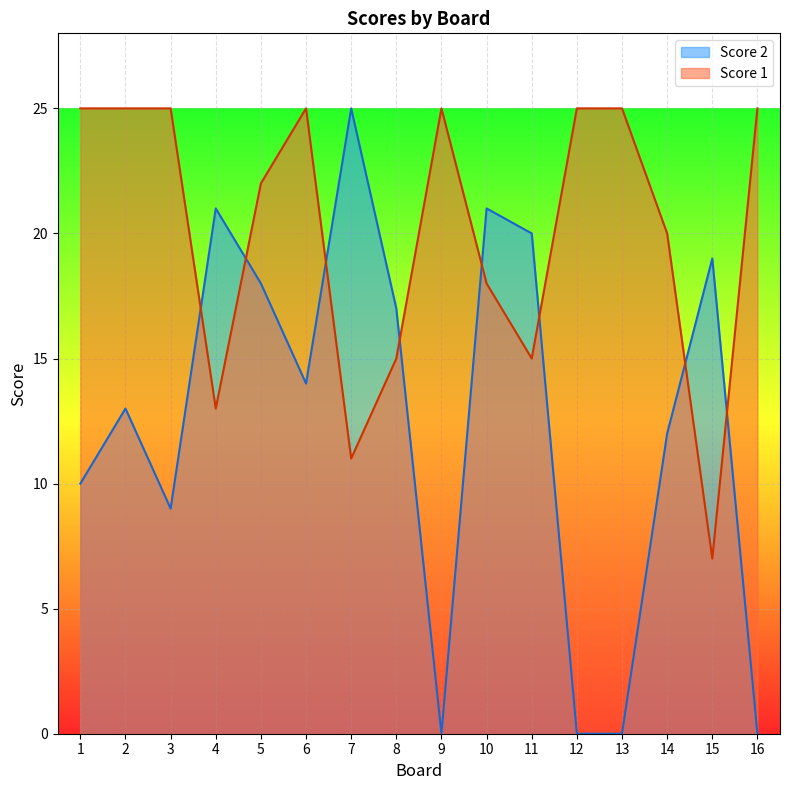

How many lines are shown in the chart?

2